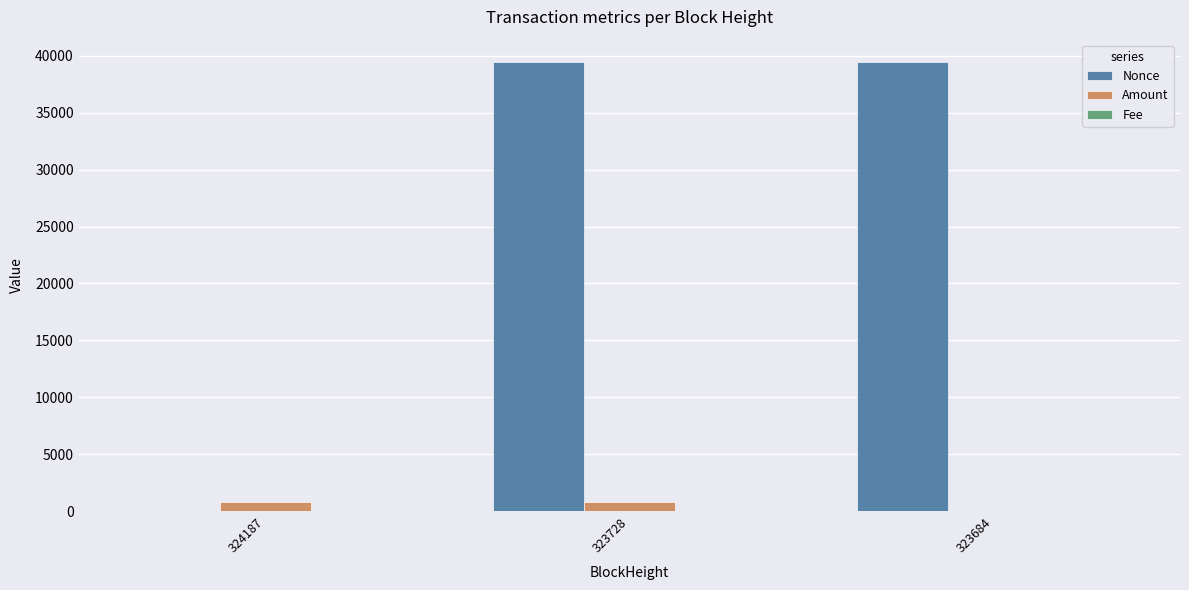

At which label is Amount closest to 424?

323728